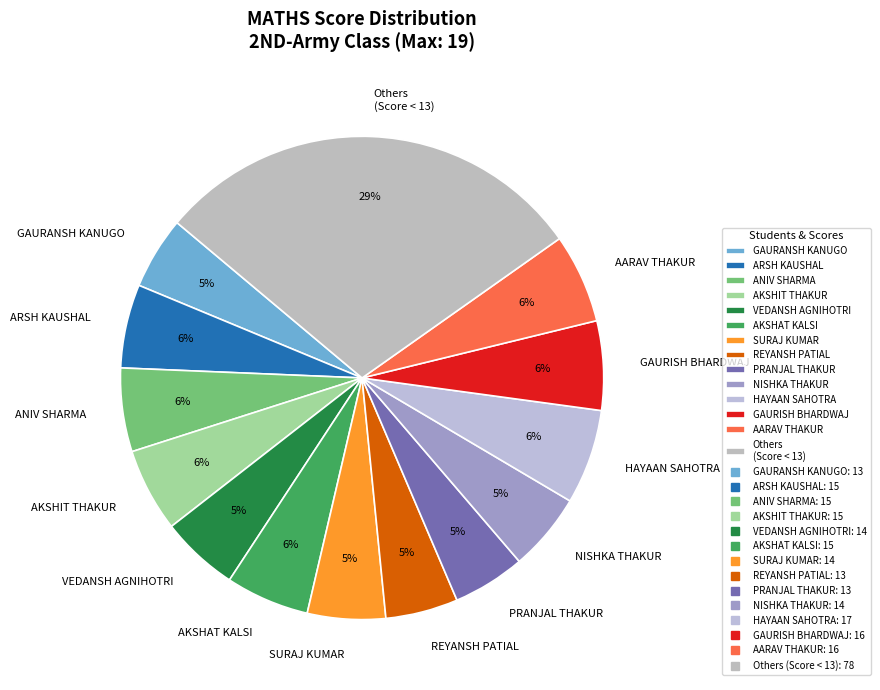

Does any single category account for the majority?

No